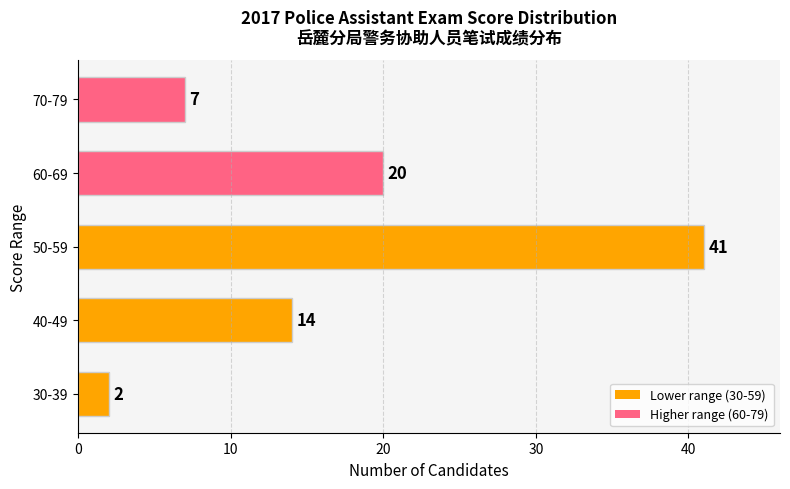

Does the chart contain stacked bars?

No